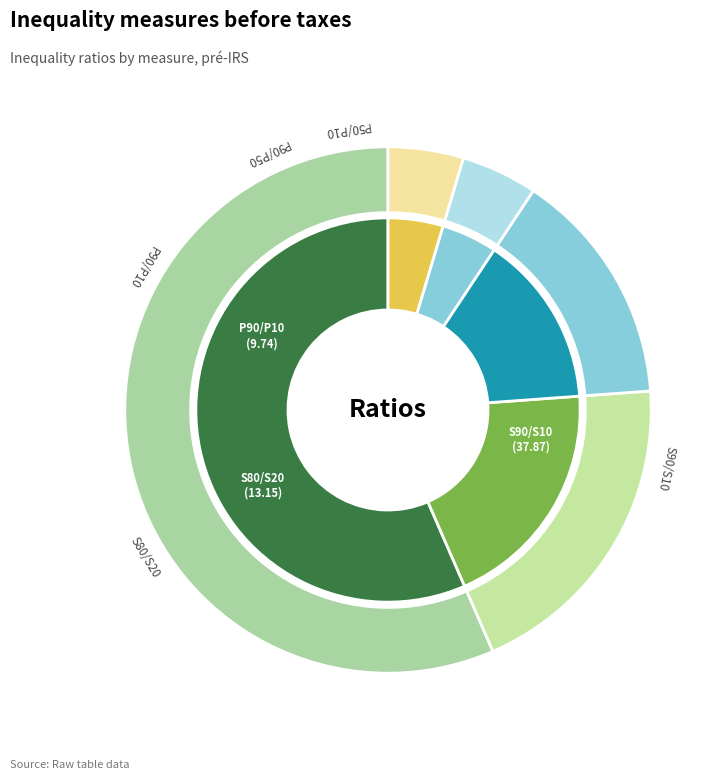

What percentage is NOT represented by P90/P50?

95.3%